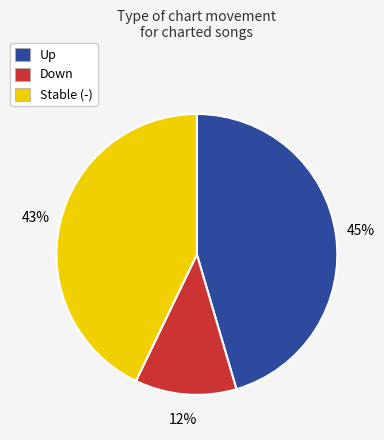

To the nearest percent, what portion does Up represent?

45%